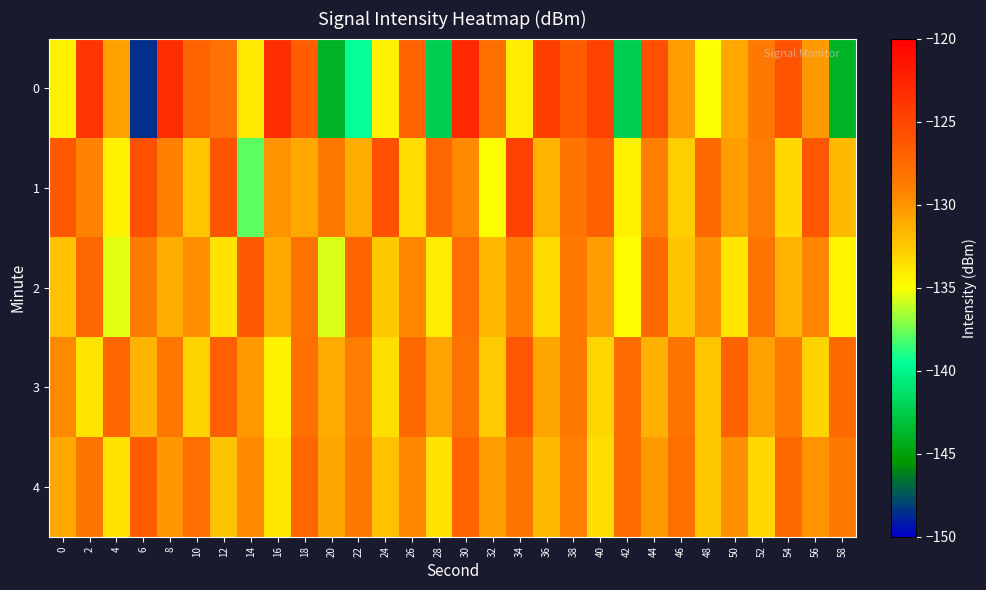

Reading left to right, extract all data points from this chart.

0: 0=-134.4	2=-123.8	4=-130.6	6=-148.5	8=-123.3	10=-127.0	12=-128.1	14=-134.0	16=-123.3	18=-126.6	20=-143.9	22=-139.4	24=-134.3	26=-127.0	28=-142.3	30=-122.9	32=-127.9	34=-134.1	36=-124.6	38=-126.5	40=-124.7	42=-142.4	44=-125.7	46=-130.3	48=-135.1	50=-131.0	52=-128.6	54=-126.0	56=-130.2	58=-143.9
1: 0=-126.3	2=-129.2	4=-134.4	6=-125.7	8=-129.0	10=-132.4	12=-126.1	14=-137.8	16=-130.1	18=-131.0	20=-128.5	22=-131.2	24=-125.8	26=-133.4	28=-127.3	30=-129.6	32=-135.1	34=-124.7	36=-131.5	38=-128.2	40=-126.9	42=-134.3	44=-129.1	46=-132.7	48=-127.5	50=-130.4	52=-128.9	54=-133.2	56=-126.1	58=-131.8
2: 0=-132.1	2=-127.3	4=-135.5	6=-128.7	8=-131.2	10=-129.8	12=-133.6	14=-126.4	16=-130.9	18=-128.3	20=-135.7	22=-127.1	24=-132.5	26=-129.4	28=-134.1	30=-127.8	32=-131.7	34=-129.0	36=-133.3	38=-128.6	40=-130.5	42=-134.8	44=-127.6	46=-132.2	48=-129.7	50=-133.9	52=-128.1	54=-131.4	56=-129.3	58=-134.6
3: 0=-129.5	2=-133.8	4=-127.2	6=-131.6	8=-128.4	10=-132.9	12=-126.7	14=-130.2	16=-134.4	18=-127.9	20=-131.1	22=-128.8	24=-133.5	26=-127.4	28=-130.7	30=-128.0	32=-132.6	34=-126.3	36=-130.8	38=-128.5	40=-133.1	42=-127.7	44=-131.3	46=-128.2	48=-132.4	50=-126.9	52=-130.6	54=-128.7	56=-133.0	58=-127.5
4: 0=-131.0	2=-128.3	4=-133.7	6=-126.6	8=-130.1	10=-127.8	12=-132.3	14=-129.6	16=-133.9	18=-127.2	20=-130.8	22=-128.5	24=-132.1	26=-129.4	28=-133.6	30=-127.1	32=-130.5	34=-128.2	36=-131.8	38=-129.1	40=-133.4	42=-127.7	44=-130.3	46=-127.9	48=-132.5	50=-129.8	52=-133.2	54=-127.4	56=-130.0	58=-128.6